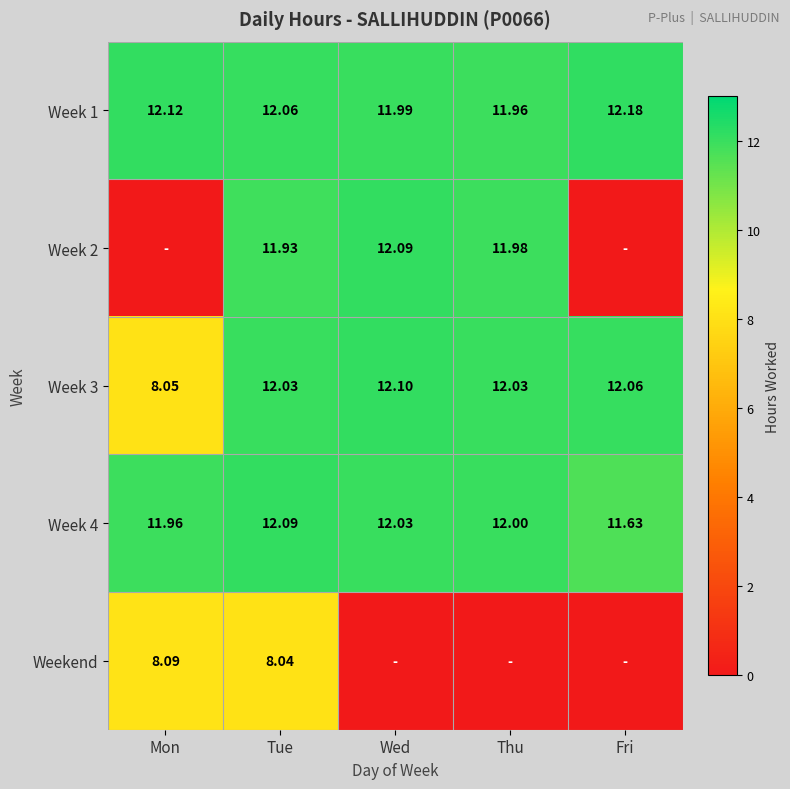

Which category has the highest value in the Week 3 series?

Wed